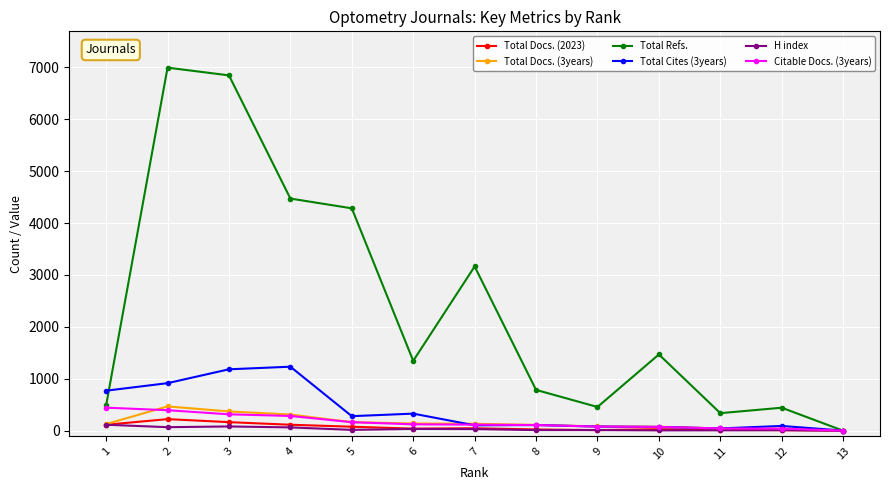

Which series changed the most between 8 and 10?

Total Refs.